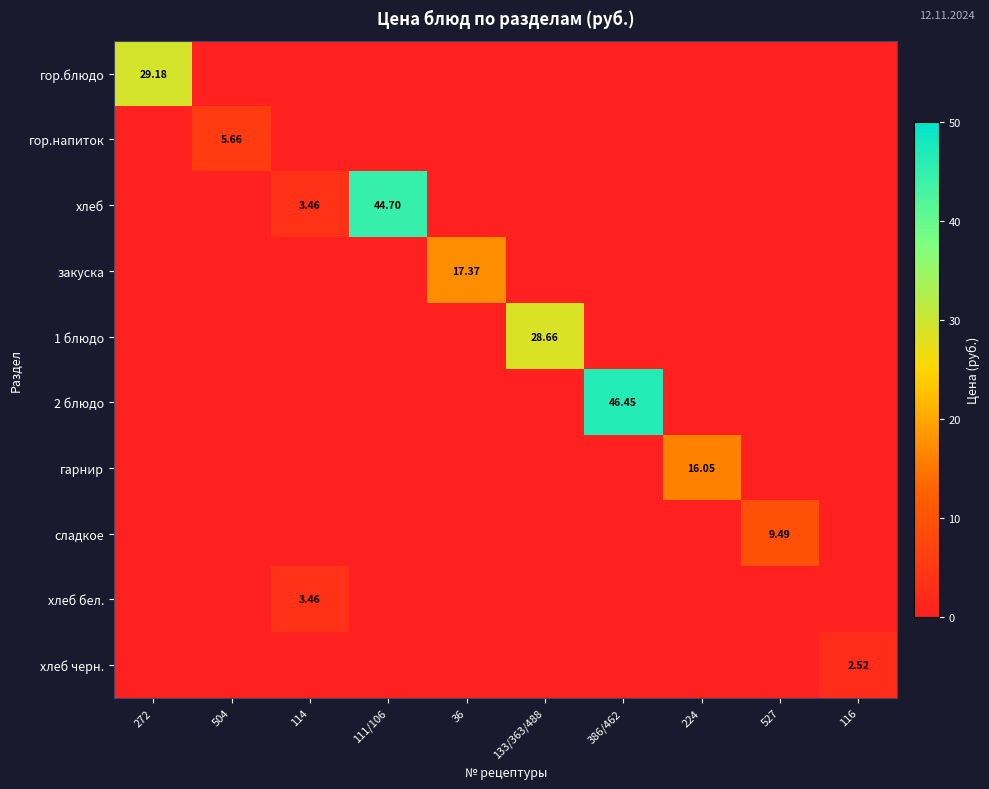

At which category is the sum across all series the highest?

386/462